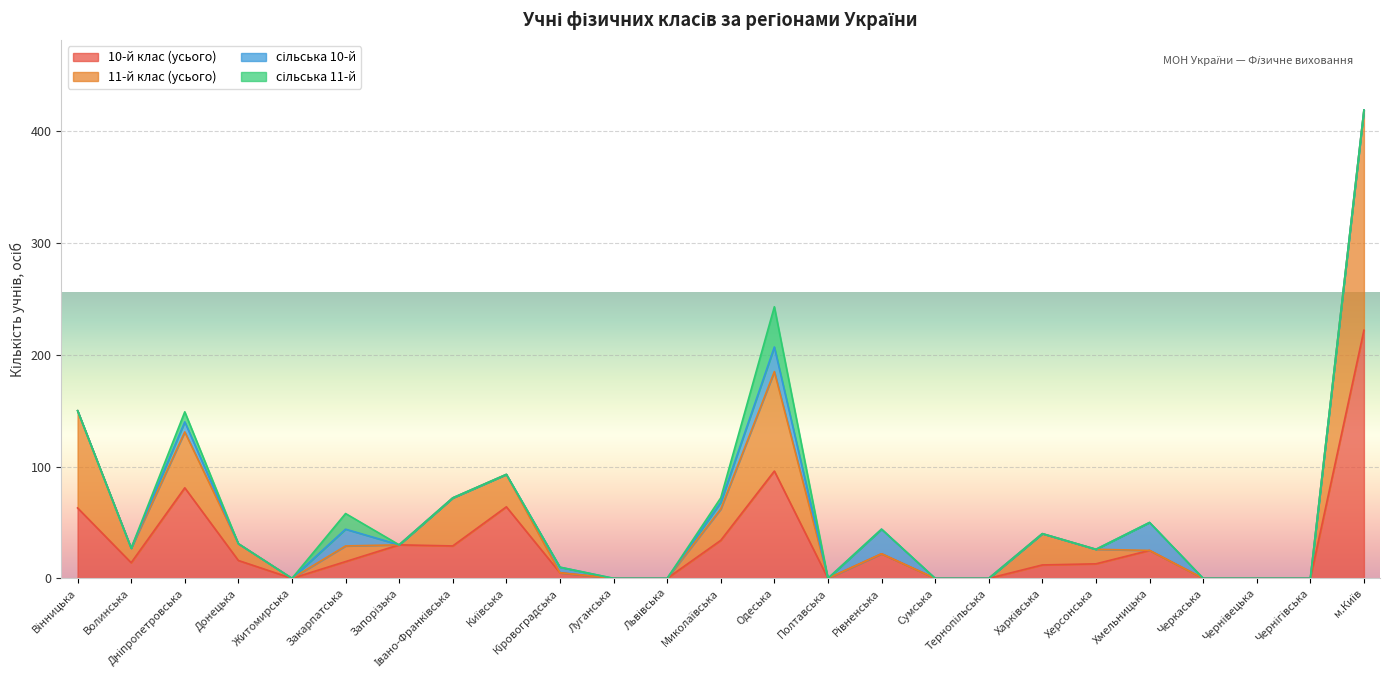

True or false: 10-й клас (усього) has more than 0 interior local peaks.

True